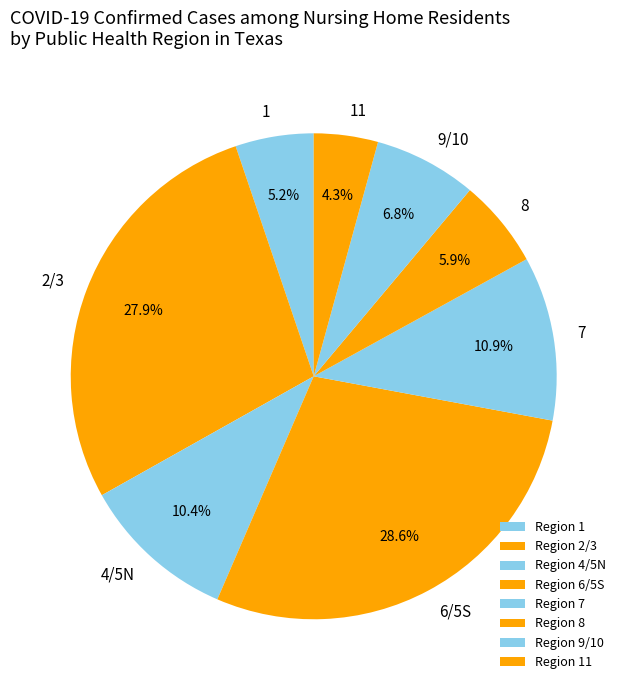

Which category has the biggest portion of the pie?

6/5S